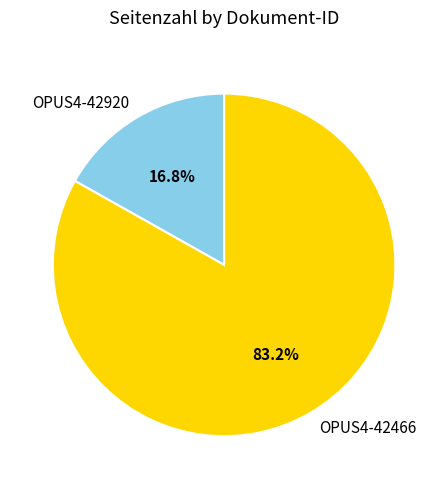

Which has a higher value, OPUS4-42920 or OPUS4-42466?

OPUS4-42466